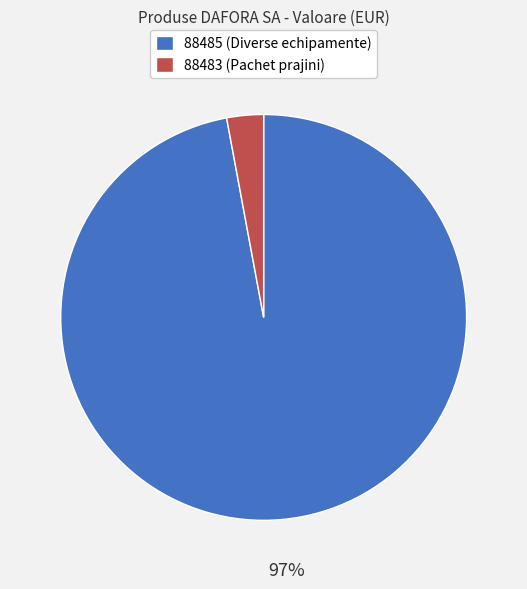

What percentage is the 88483 slice, to the nearest percent?

3%